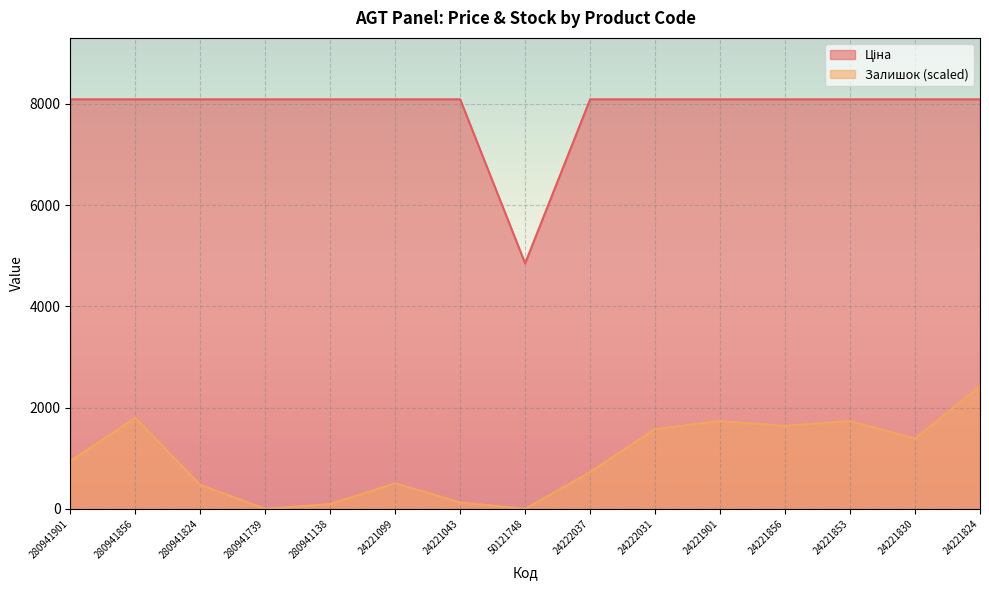

At which label is Ціна closest to 6469?

50121748